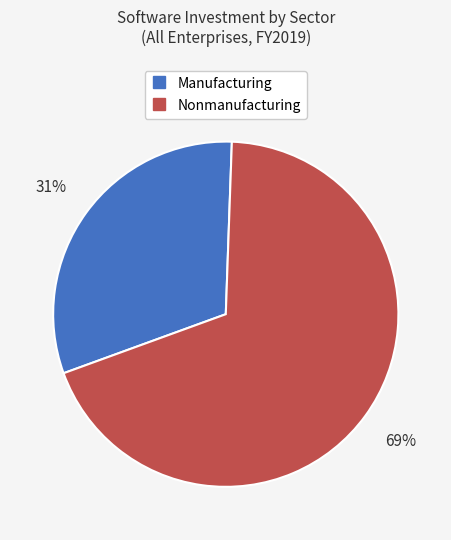

Is the sum of Nonmanufacturing and Manufacturing greater than half?

Yes